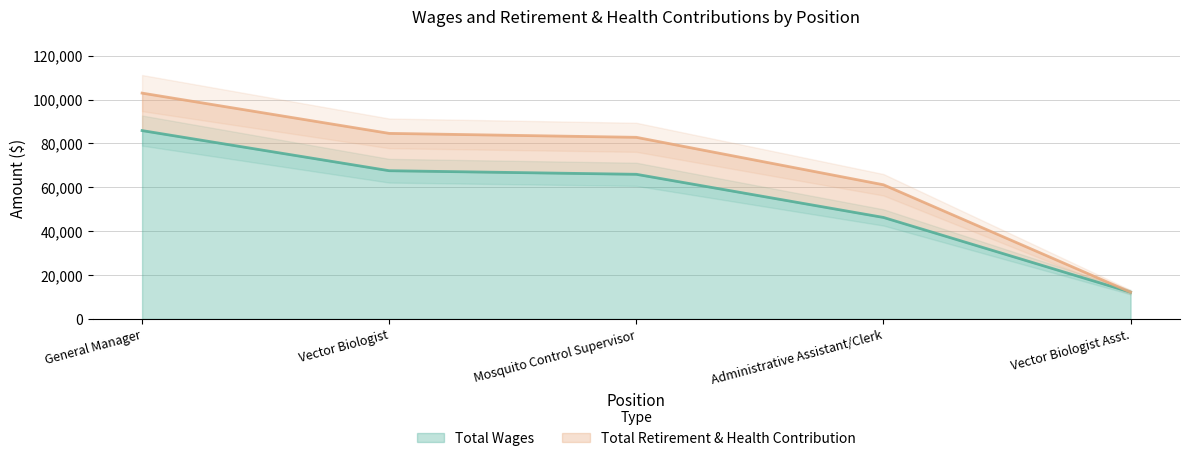

The chart shows a value of 65940 at Mosquito Control Supervisor. True or false?

True